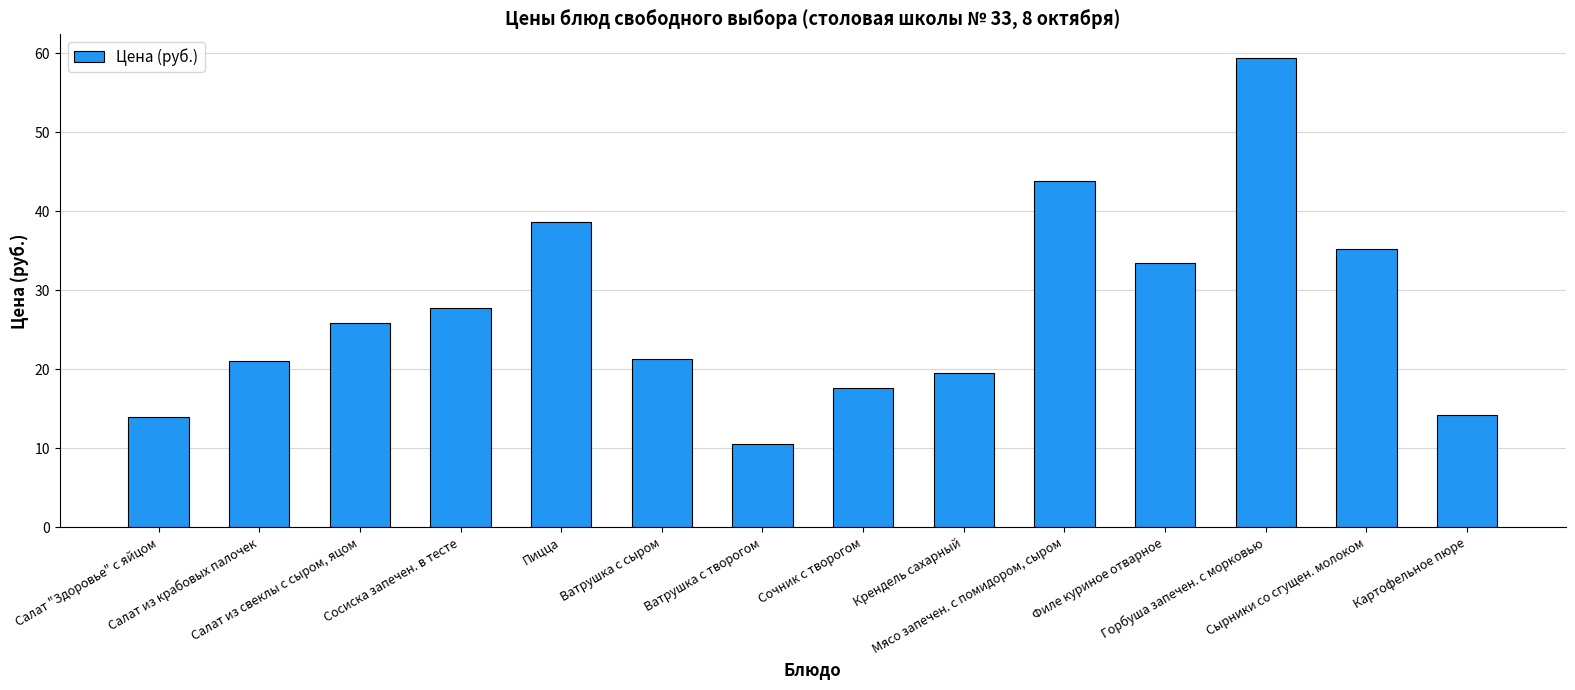

What is the label of the 3rd bar from the left?

Салат из свеклы с сыром, яцом